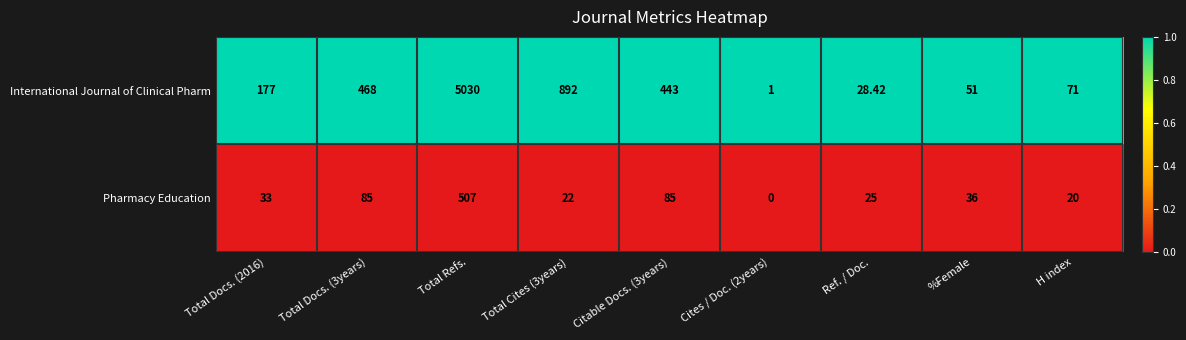

What is the greatest value displayed?

5030.0